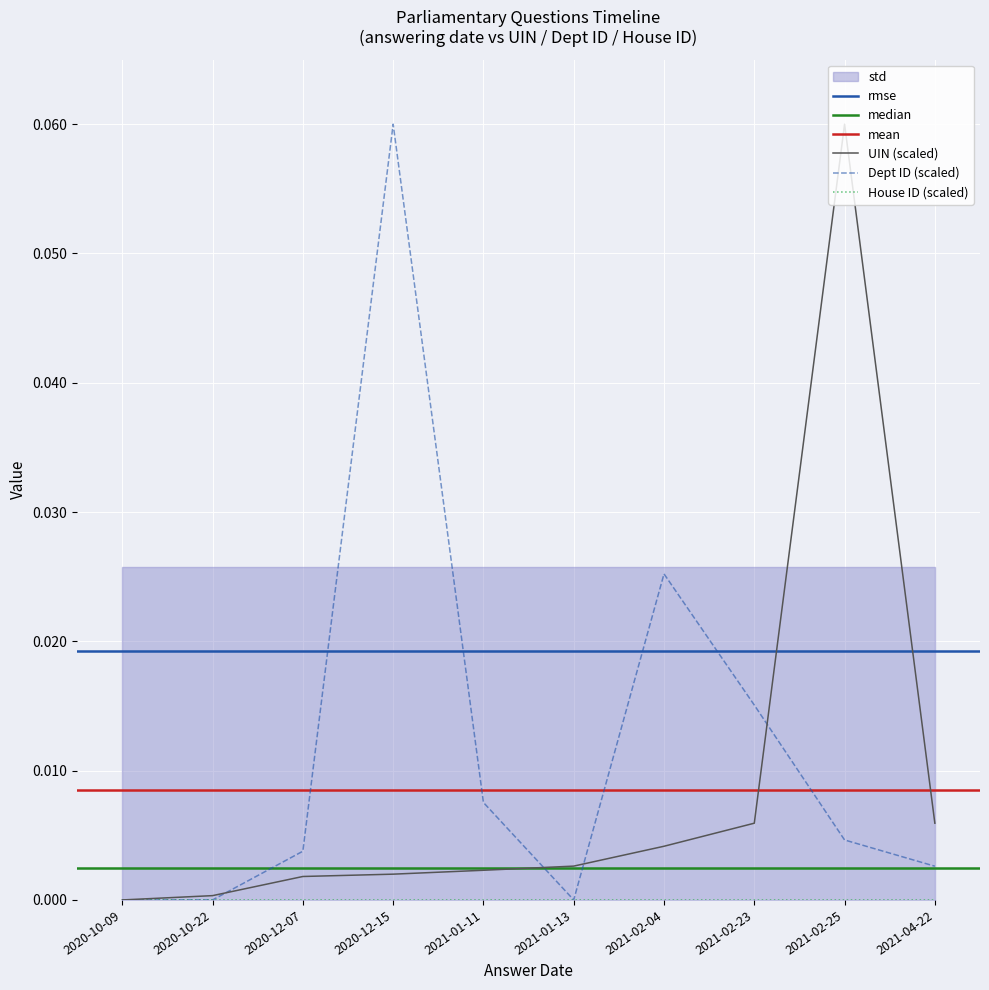

Is the value of Dept ID (scaled) at 2021-02-04 greater than the value of UIN (scaled) at 2020-10-22?

Yes